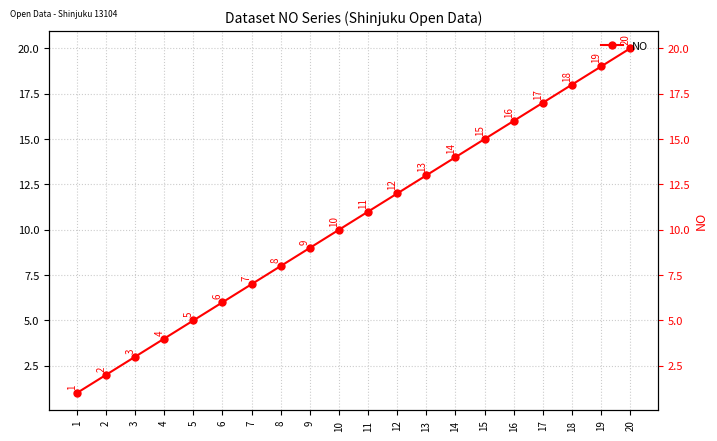

Which category has the lowest value across all series?

1